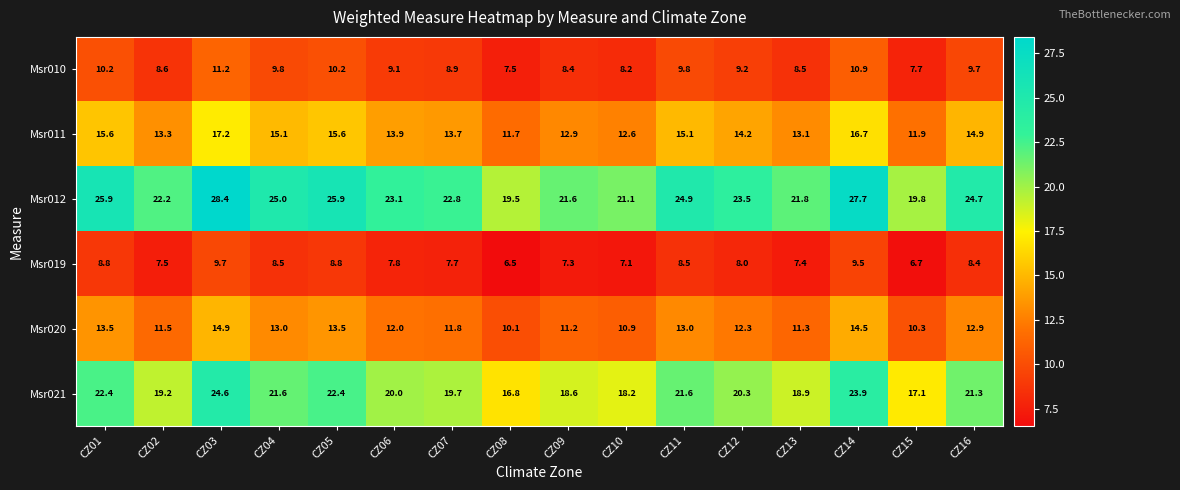

What is the total value across all series at CZ13?

81.0